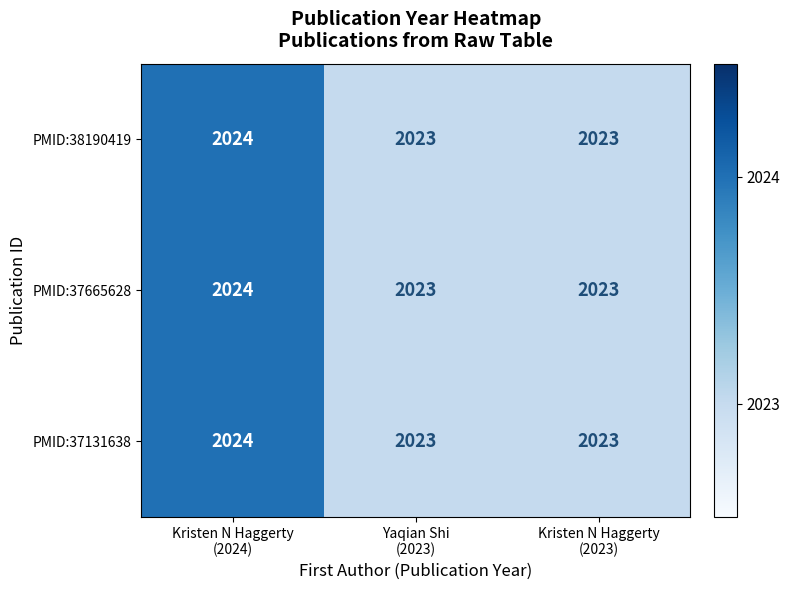

Reading left to right, what are all the values shown in this chart?

PMID:38190419: 2024	2023	2023
PMID:37665628: 2024	2023	2023
PMID:37131638: 2024	2023	2023